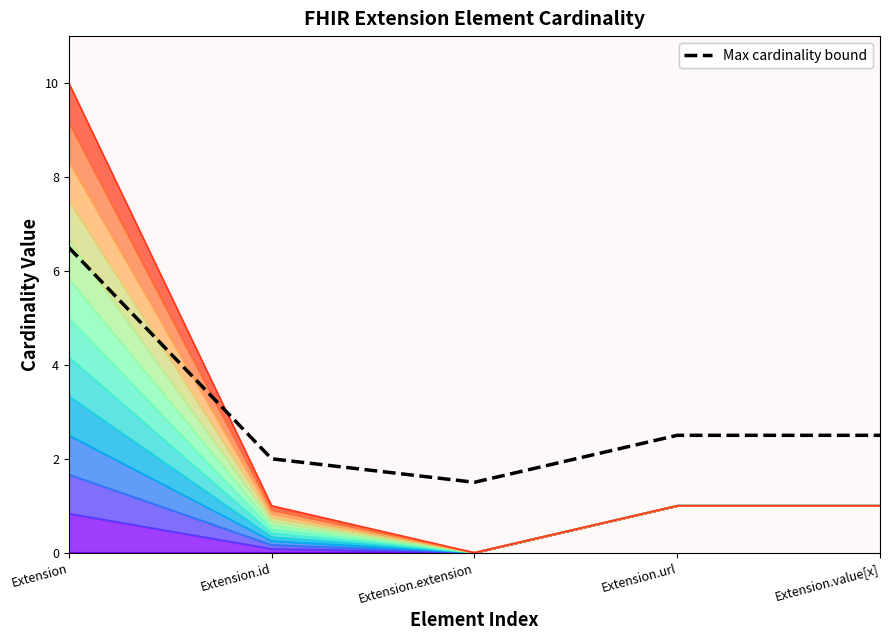

At how many categories does at least one series exceed 1?

5